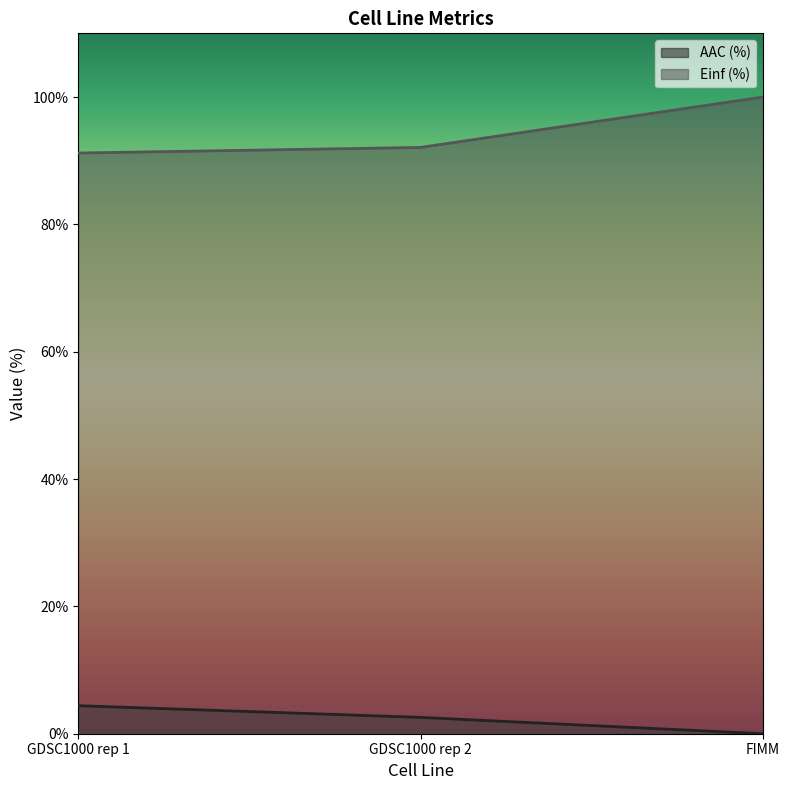

What is the value of the AAC (%) point at the 2nd from the left?

2.6